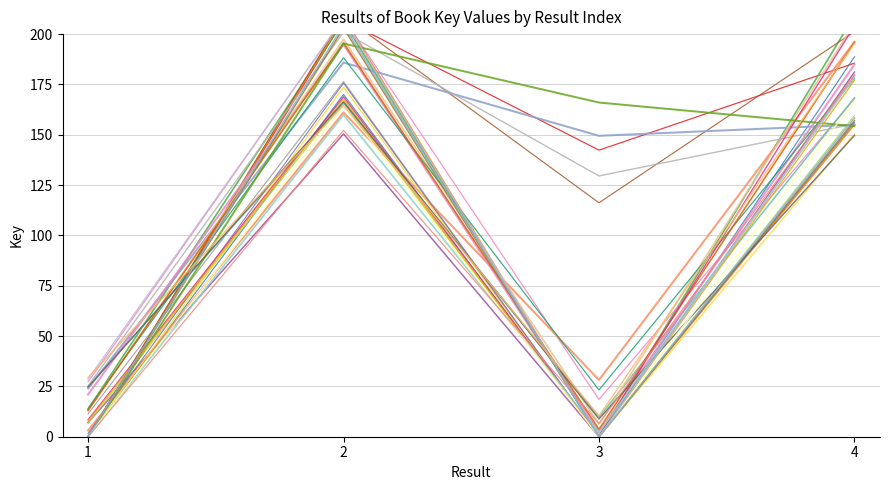

What is the difference between the maximum and minimum values?

166.8